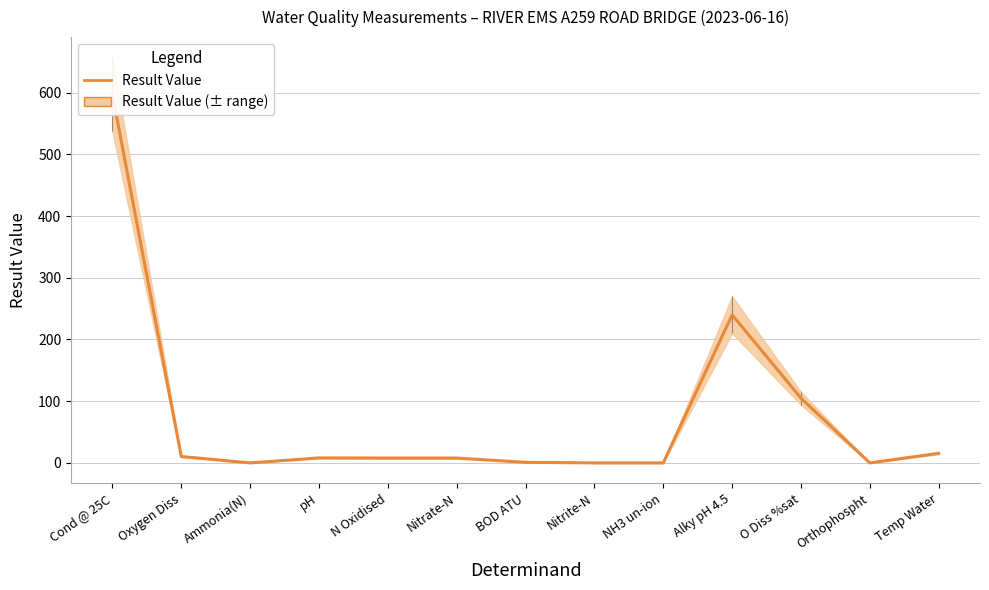

What is the difference between the maximum and minimum values?

597.0